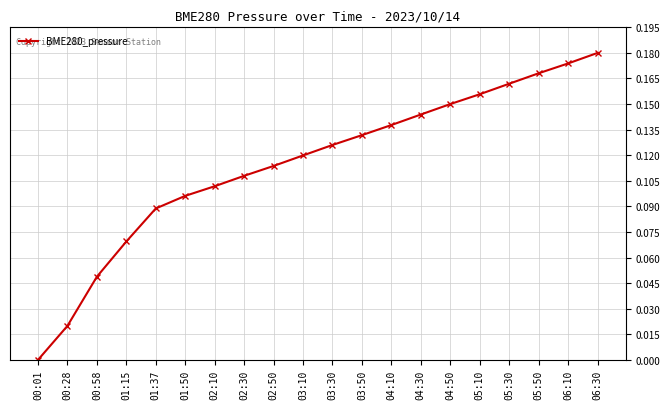

What is the sum of all values?

2.3